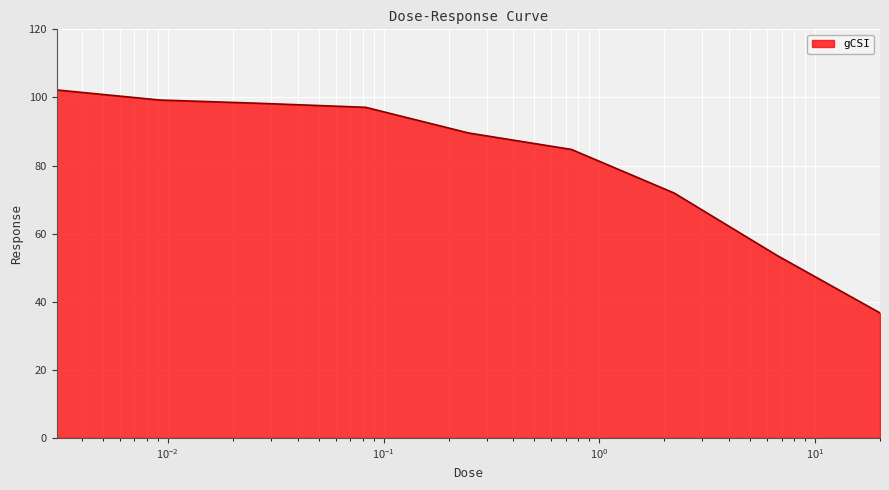

What is the difference between the maximum and minimum values?

65.5